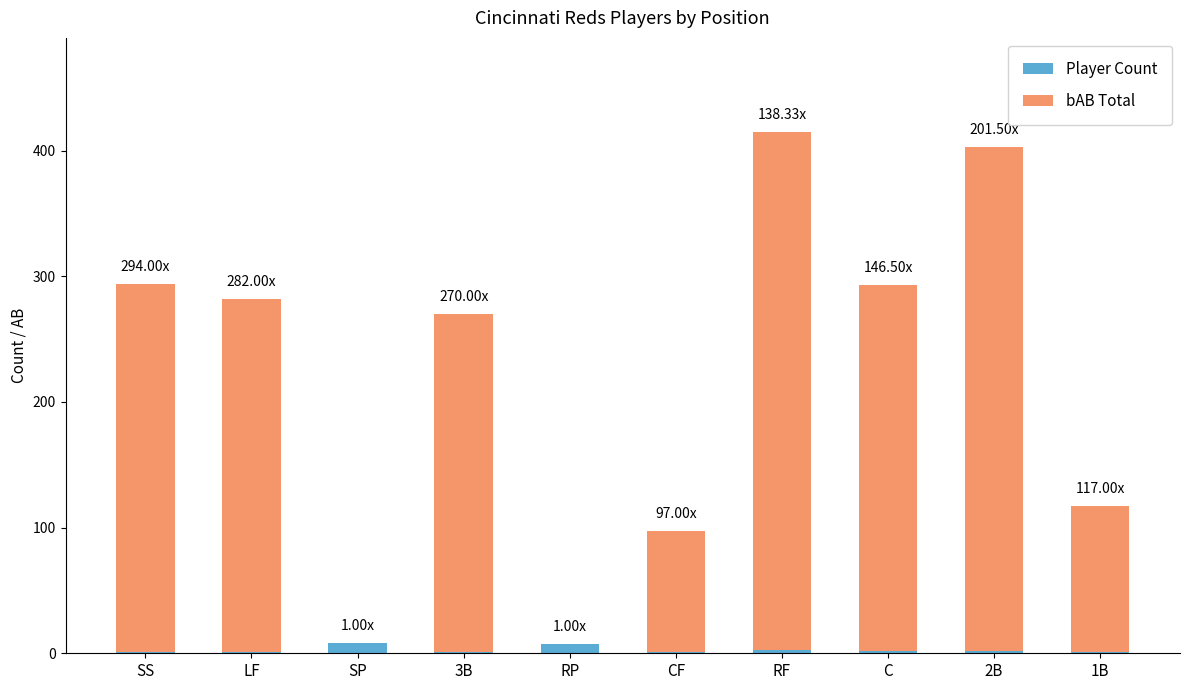

At which label does bAB Total first exceed 281?

SS